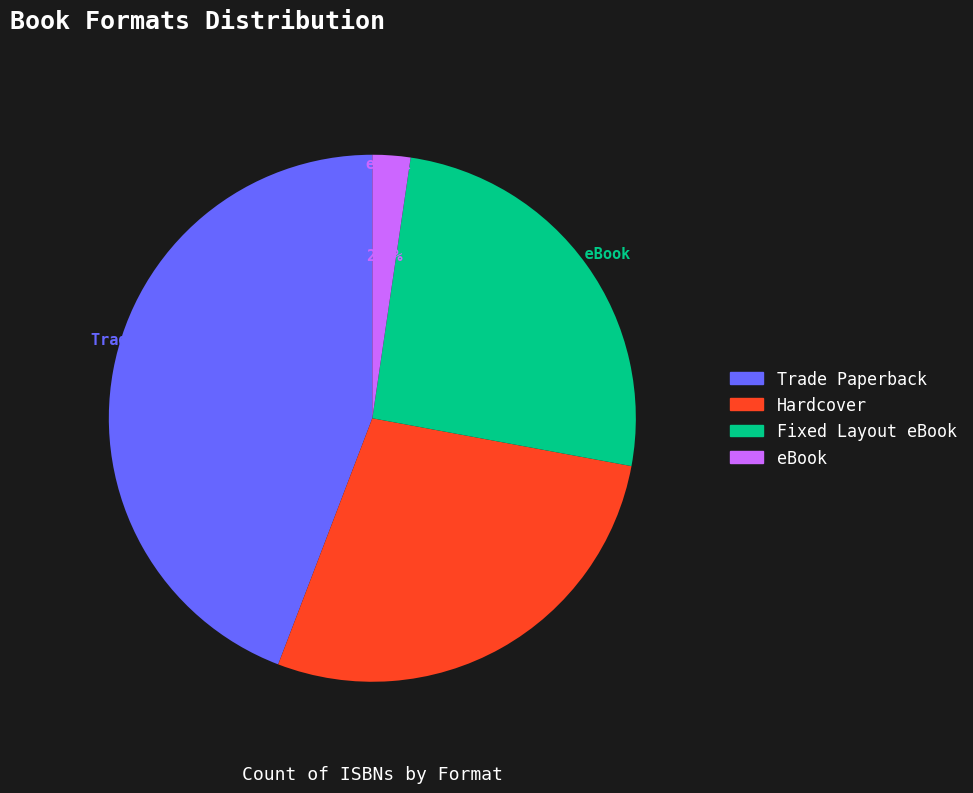

Count the number of slices in the pie.

4